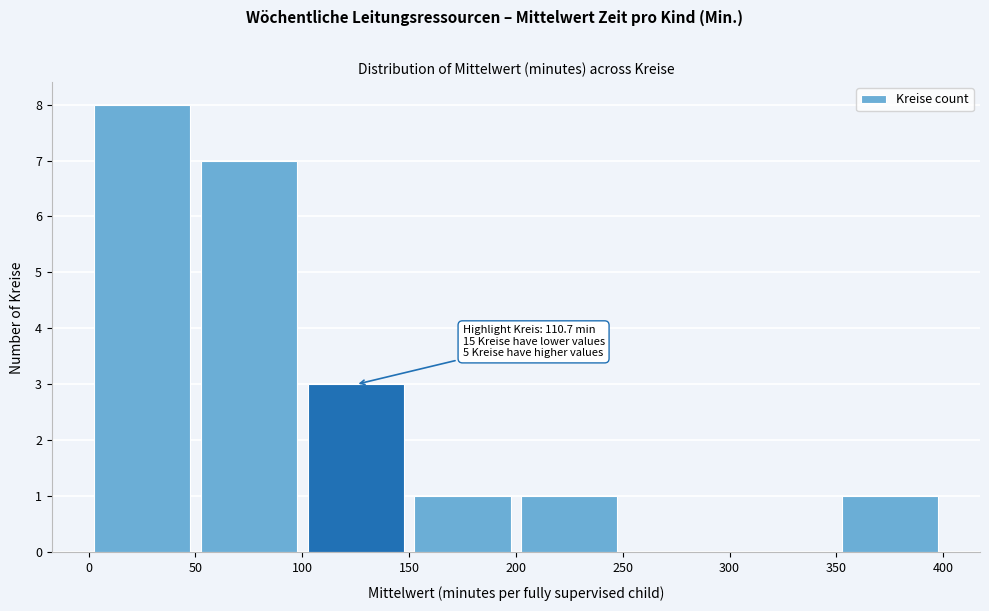

Which range on the x-axis has the tallest bar?

0 to 50